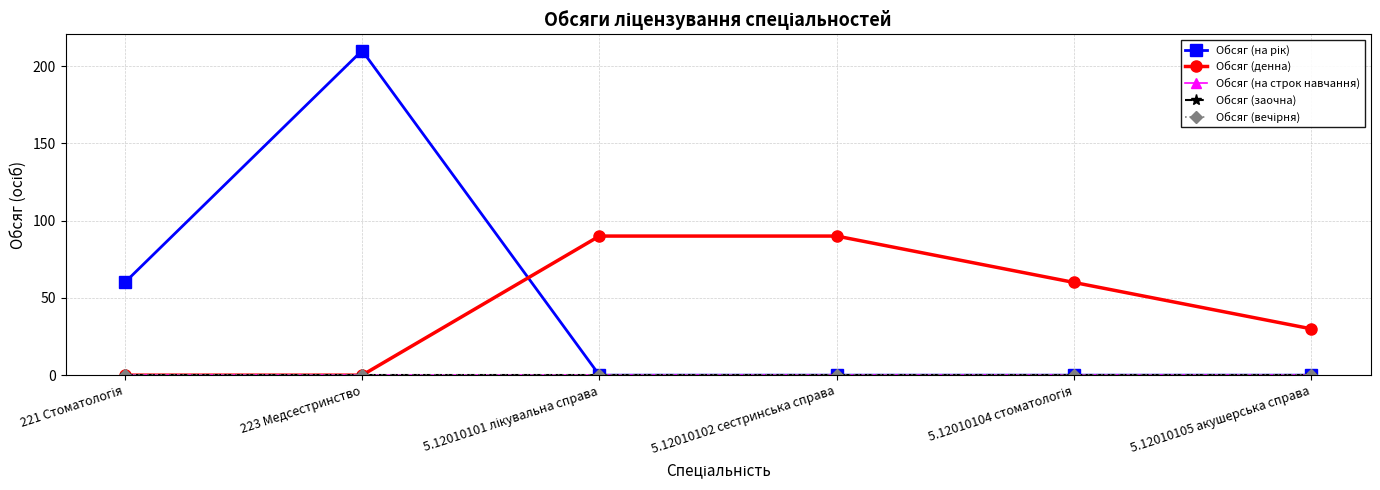

Reading left to right, transcribe all the data shown in this chart.

Обсяг (на рік): 60	210	0	0	0	0
Обсяг (денна): 0	0	90	90	60	30
Обсяг (на строк навчання): 0	0	0	0	0	0
Обсяг (заочна): 0	0	0	0	0	0
Обсяг (вечірня): 0	0	0	0	0	0